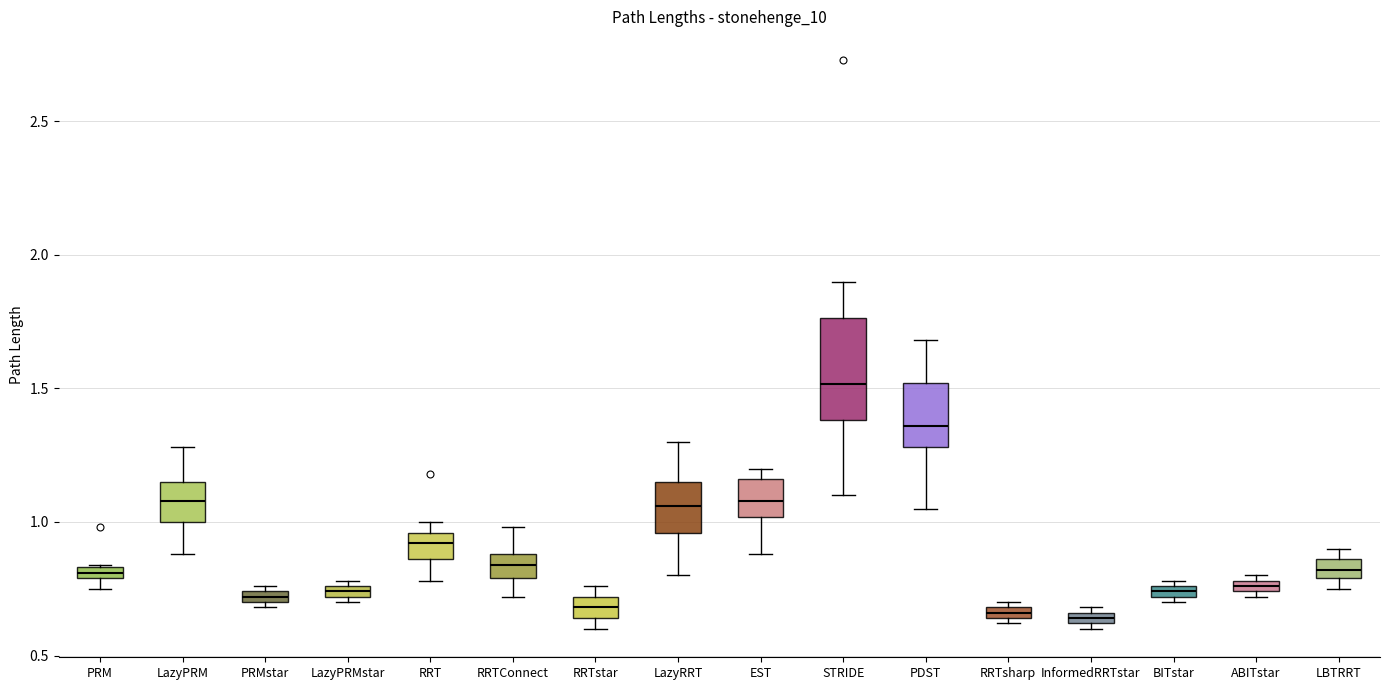

Where is the lower edge of the box for LBTRRT on the y-axis? The values are not printed on the chart, so give them approximately, as read against the axis.

0.80